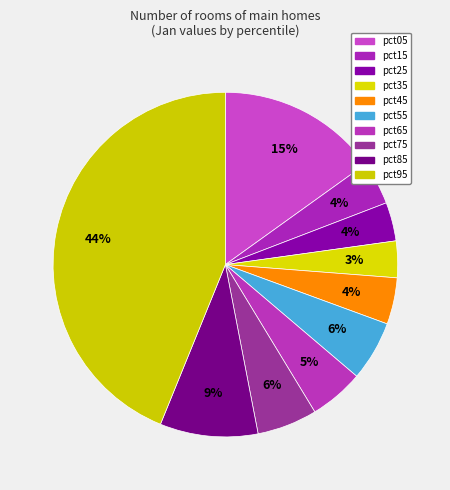

Combined, what portion of the pie is pct15 and pct85?

13.3%